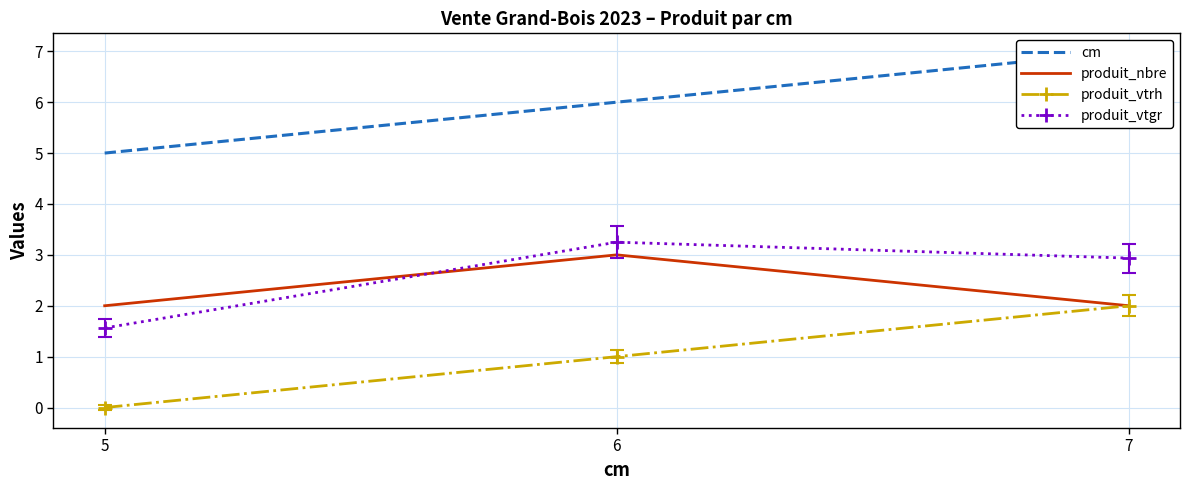

What is the sum of all produit_vtgr values?

7.7